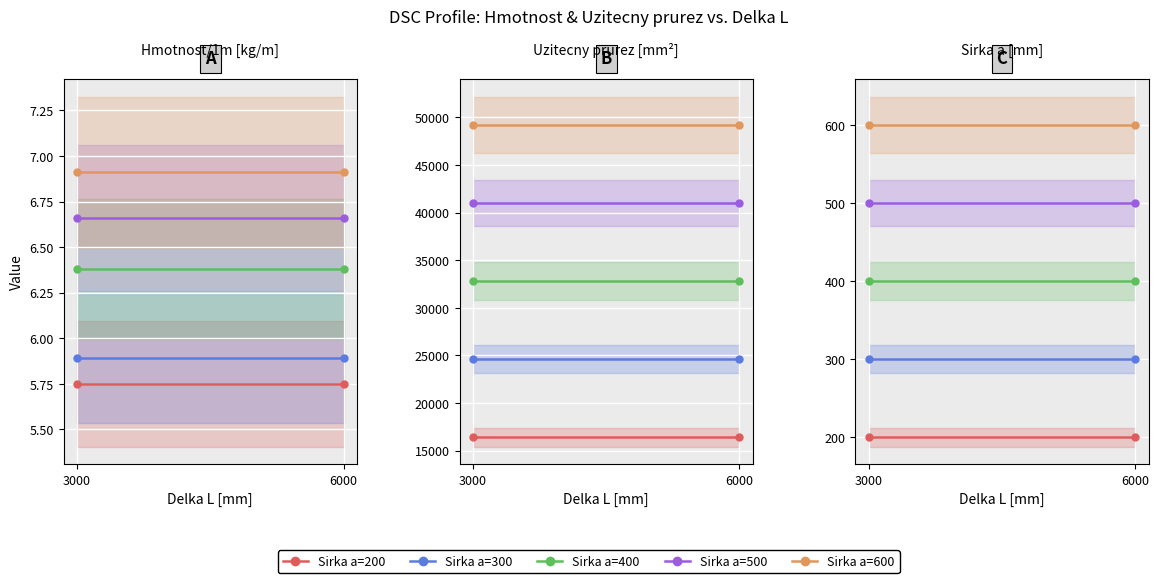

Rank the series by their maximum value, from highest to lowest.

Sirka a=600, Sirka a=500, Sirka a=400, Sirka a=300, Sirka a=200